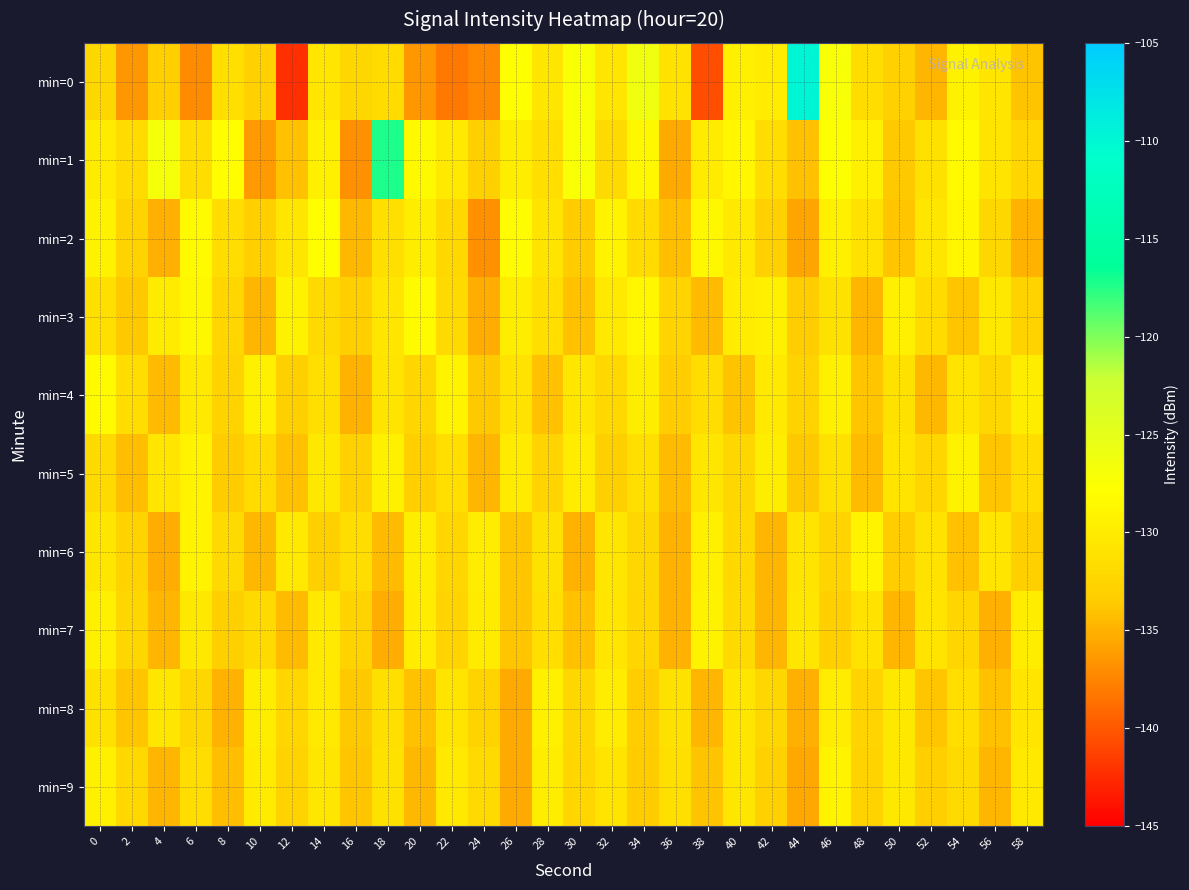

Which label corresponds to the largest value in the chart?

44